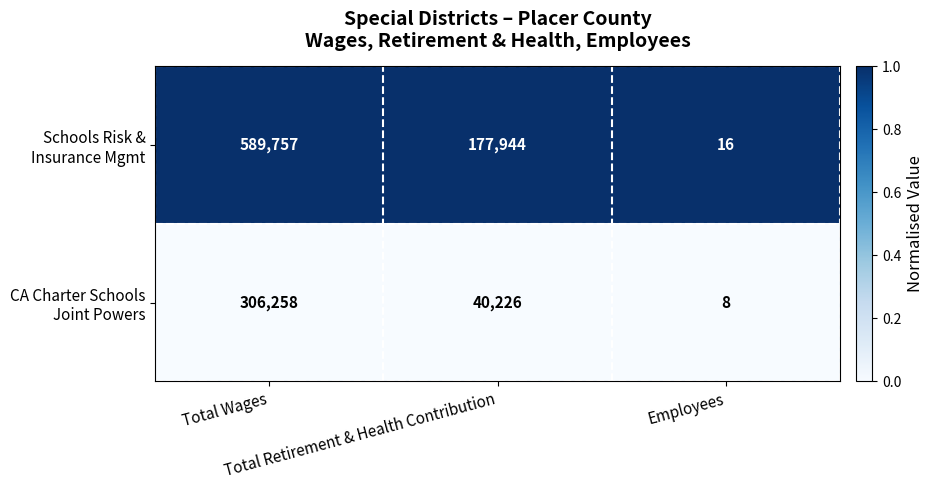

What is the minimum value shown in the chart?

8